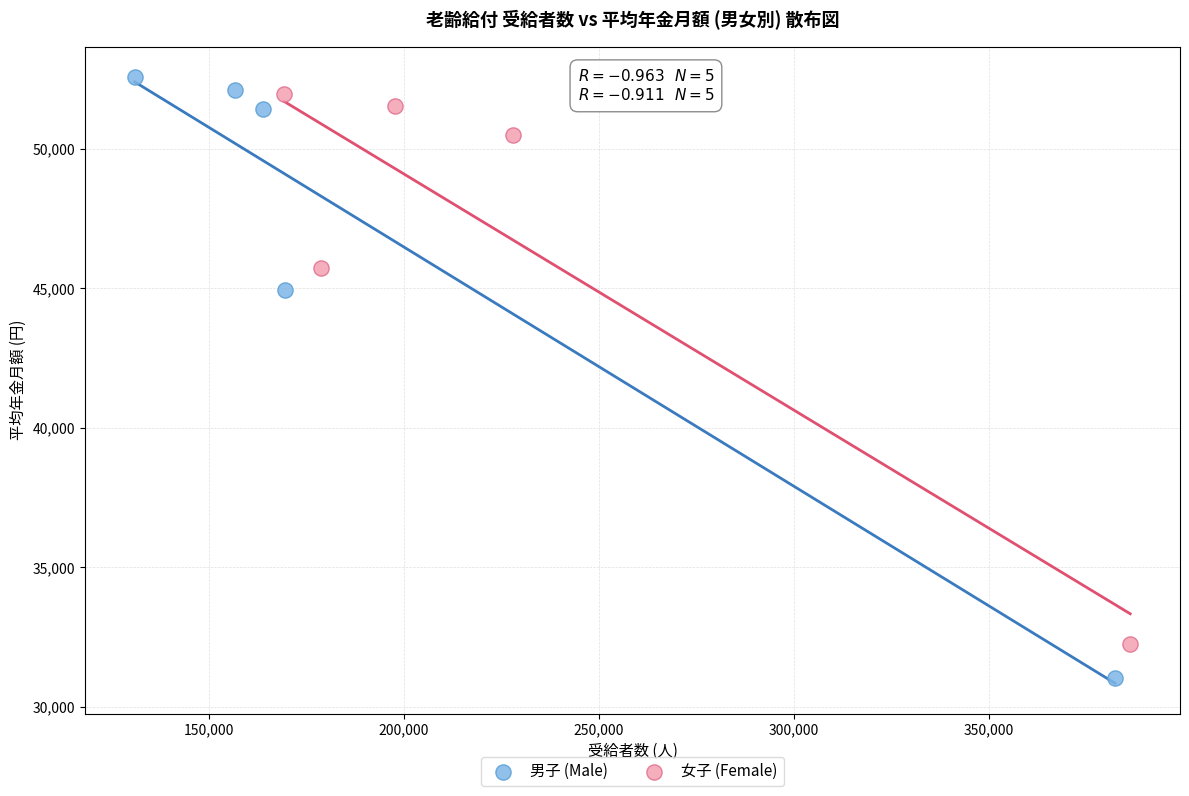

Which series has the largest Y range (max minus min)?

男子 (Male)